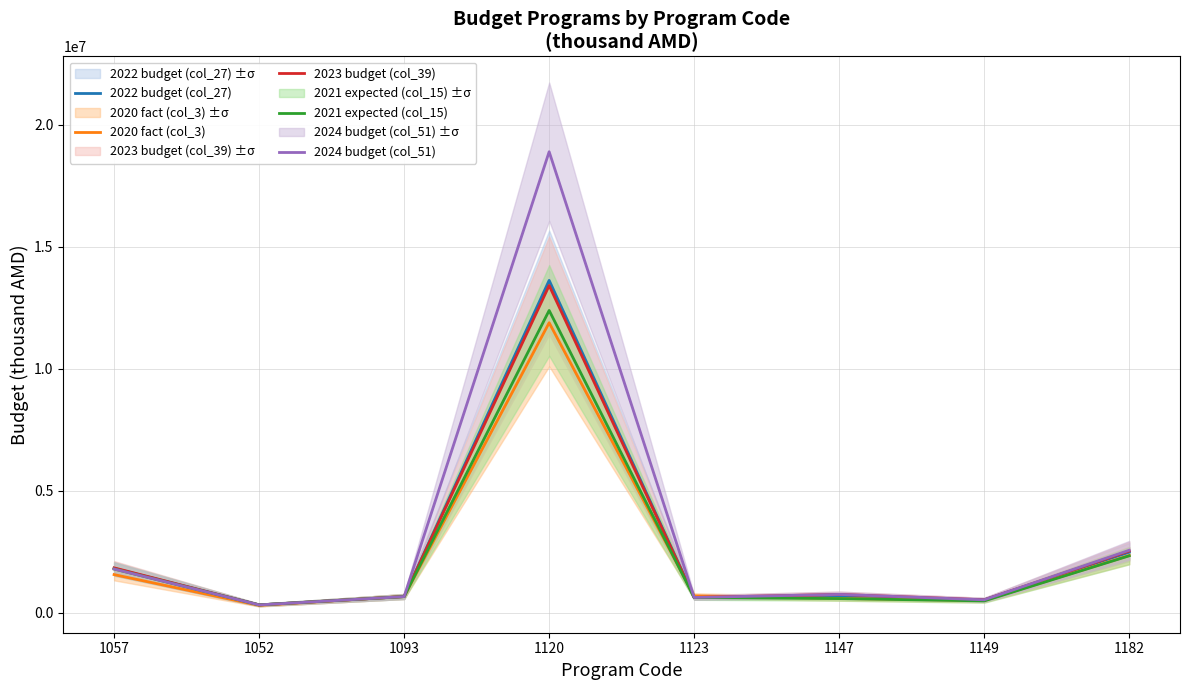

Which series has the largest total across all categories?

2024 budget (col_51)